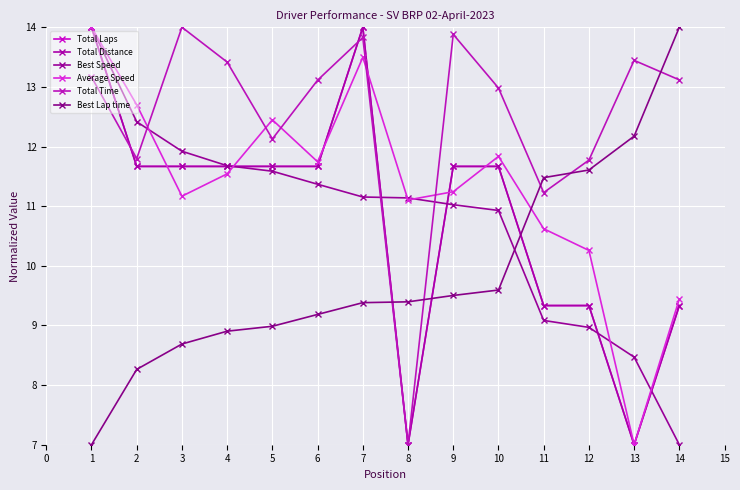

What is the value of the Total Time point at the 11th from the left?

11.2